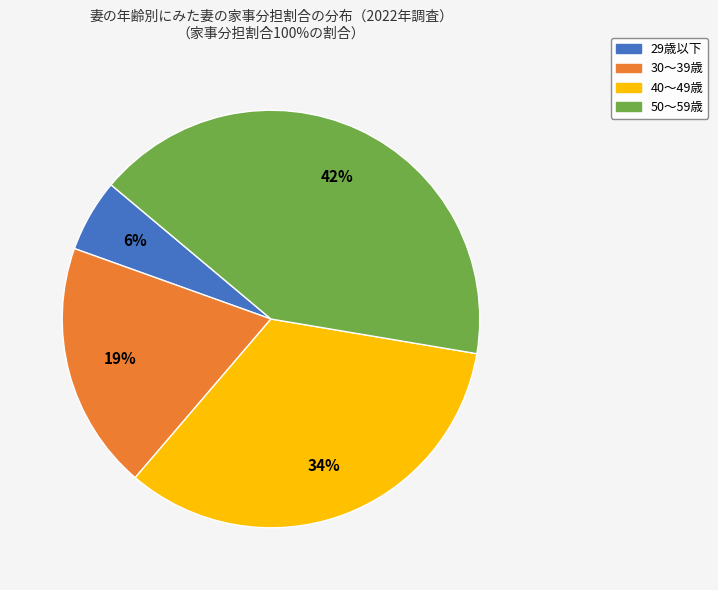

What percentage is the 50～59歳 slice, to the nearest percent?

42%